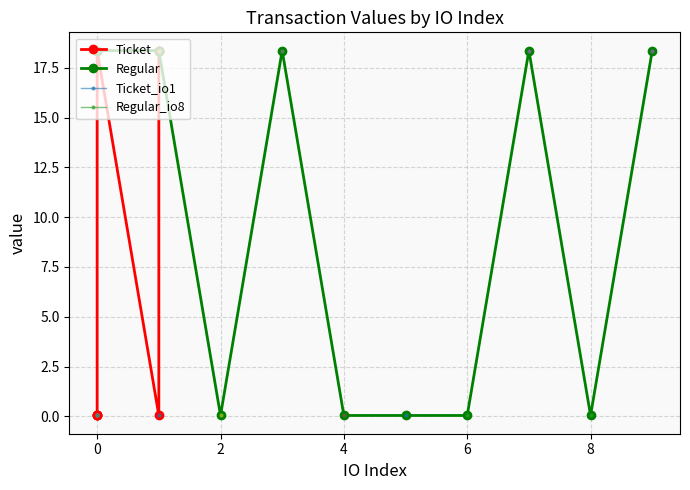

Does the chart have visible grid lines?

Yes